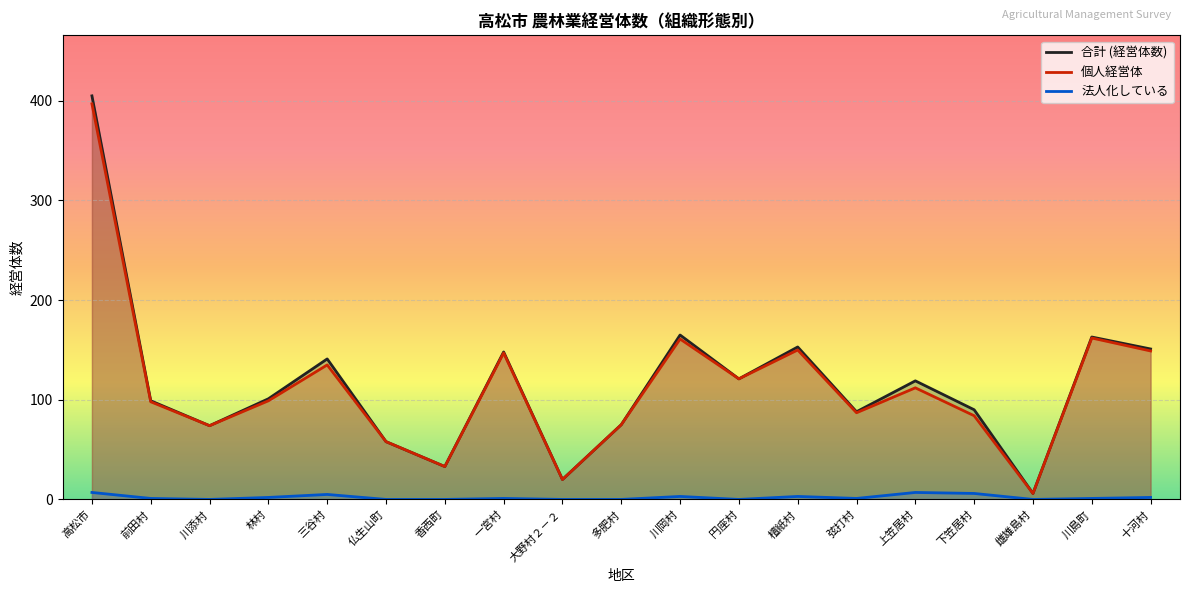

What is the difference between the maximum and second lowest values in the 法人化している series?

7